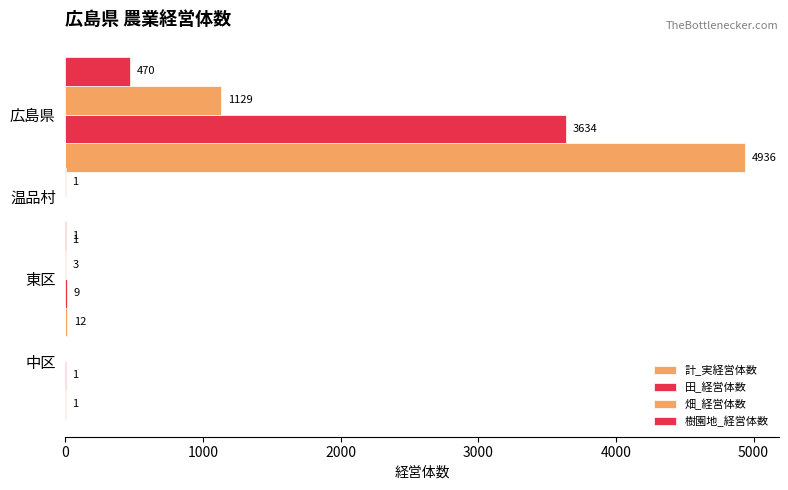

What is the difference between the maximum and minimum values in the 畑_経営体数 series?

1129